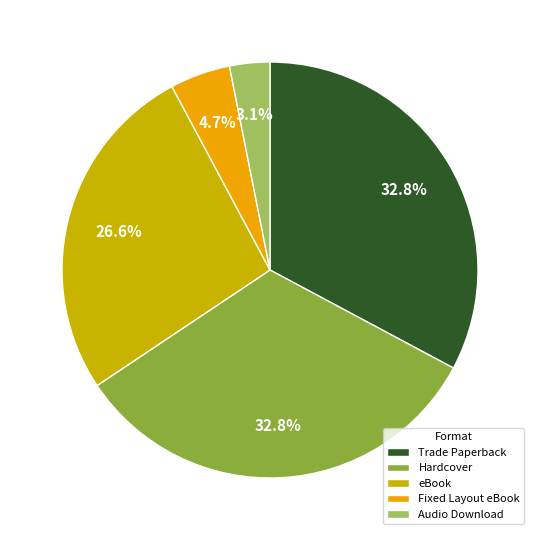

Which category has the smallest portion of the pie?

Audio Download